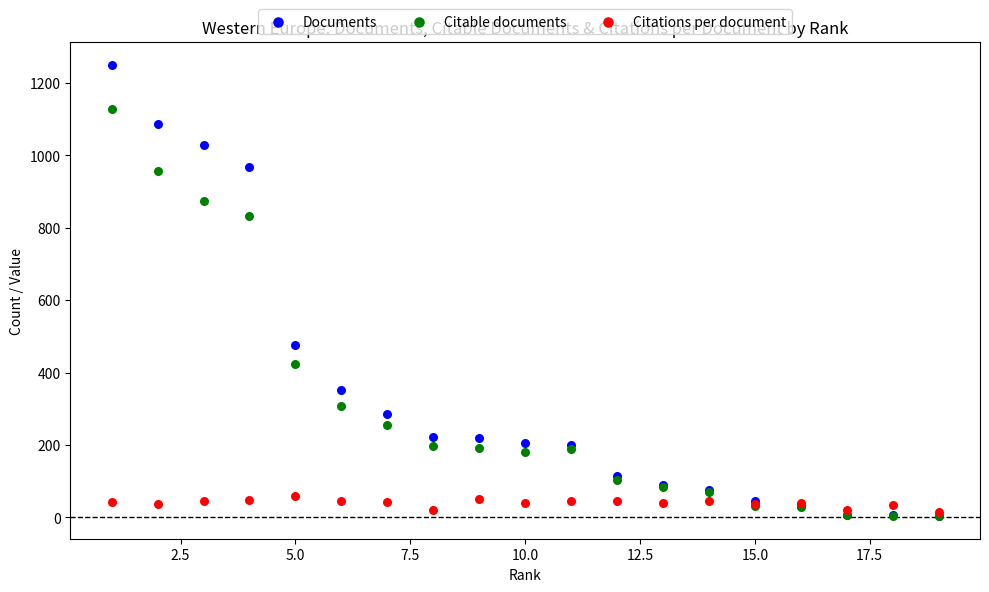

Across all series, what Y value is closest to 627?

476.0